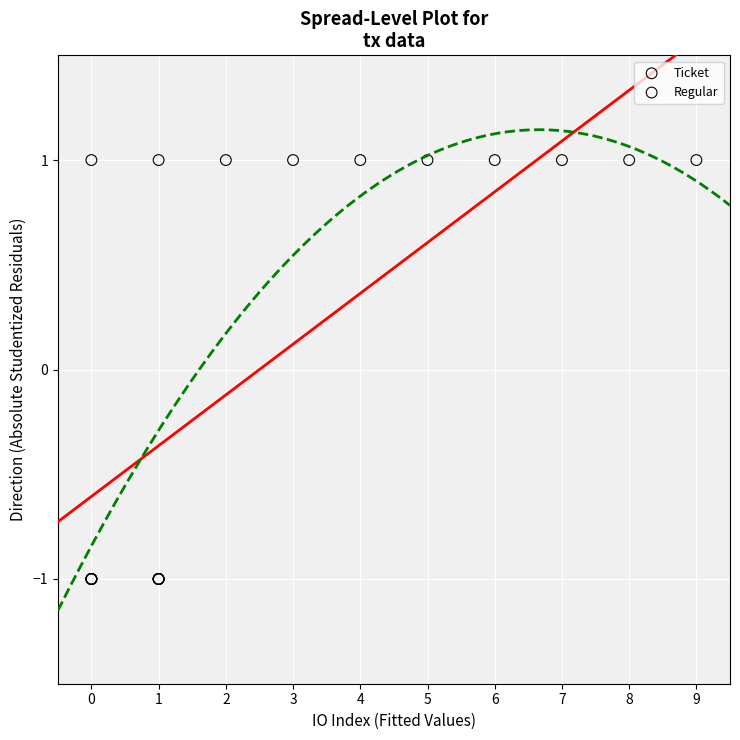

Which series reaches the minimum Y coordinate?

Ticket